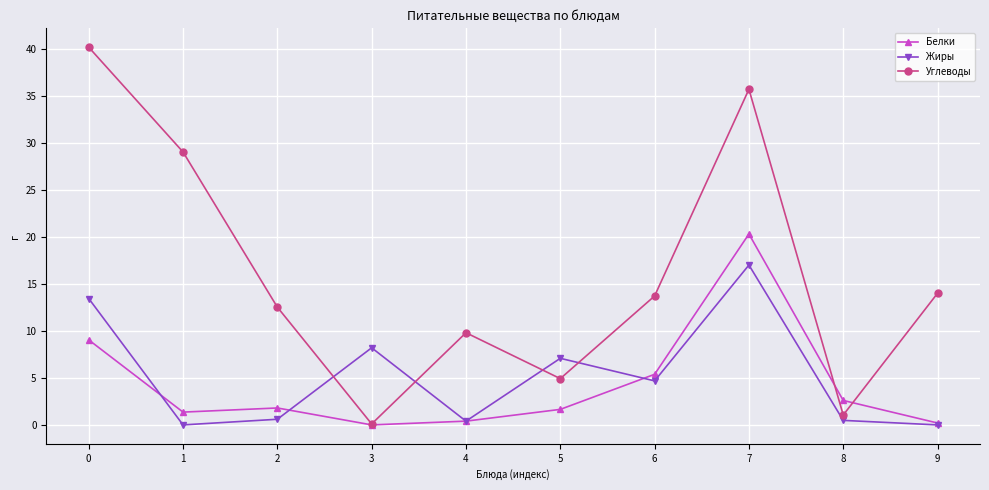

True or false: Белки and Углеводы intersect in this chart.

True